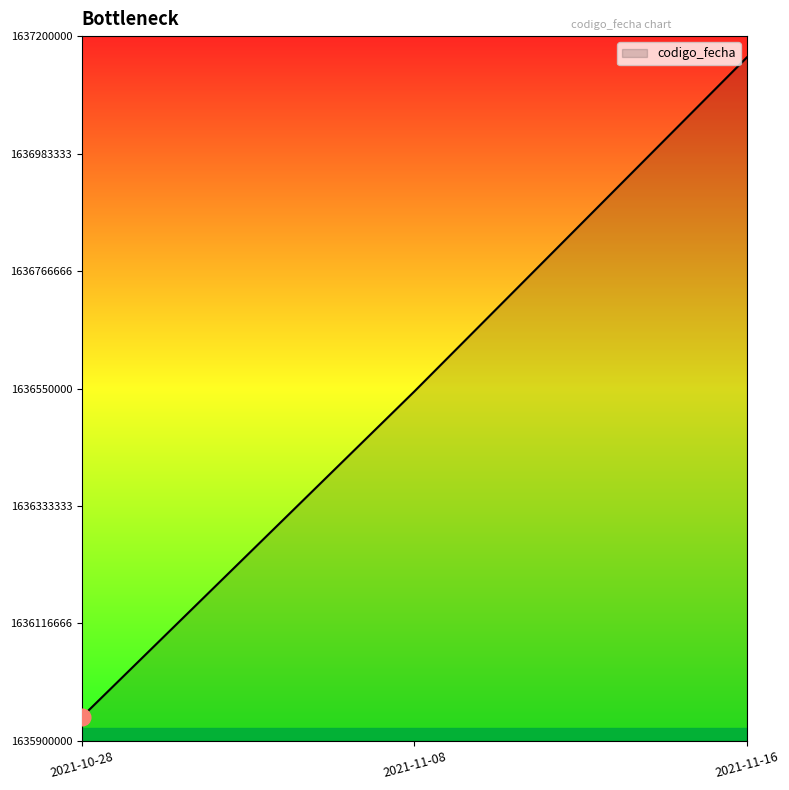

Does the chart display data point markers on the line(s)?

No